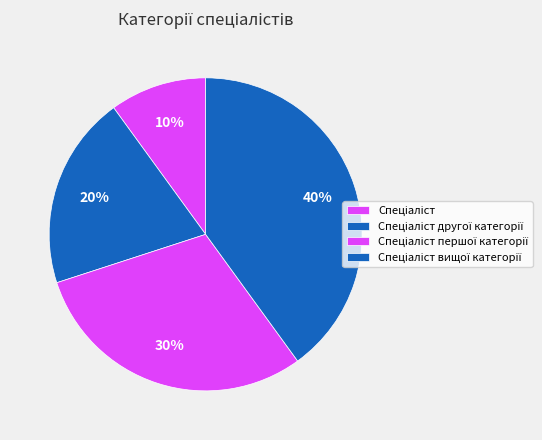

How many slices are in this pie chart?

4